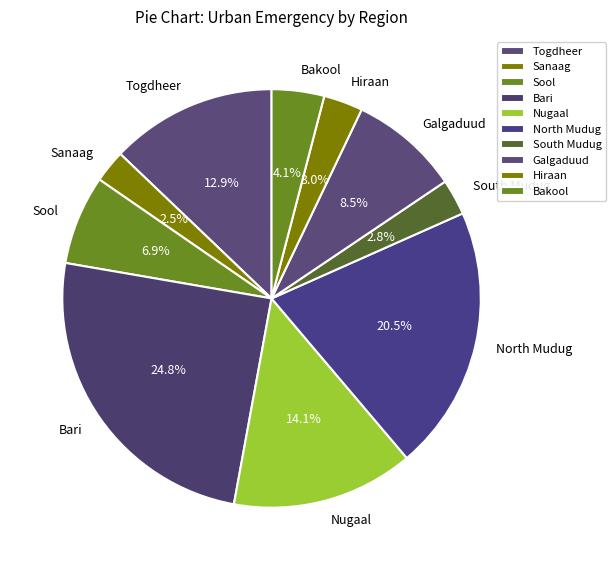

To the nearest percent, what is the difference between the largest and smallest slice percentages?

22%